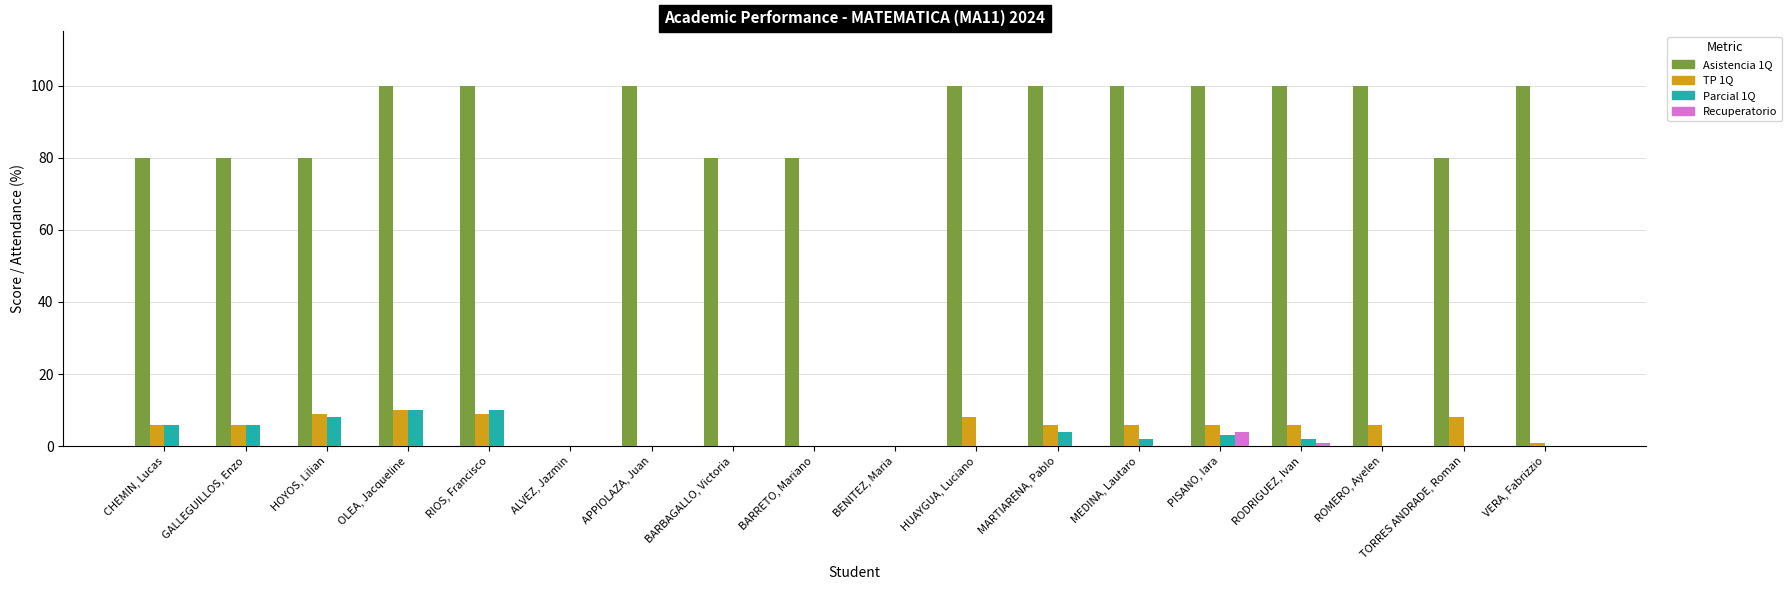

What are all the series names shown in the legend?

Asistencia 1Q, TP 1Q, Parcial 1Q, Recuperatorio